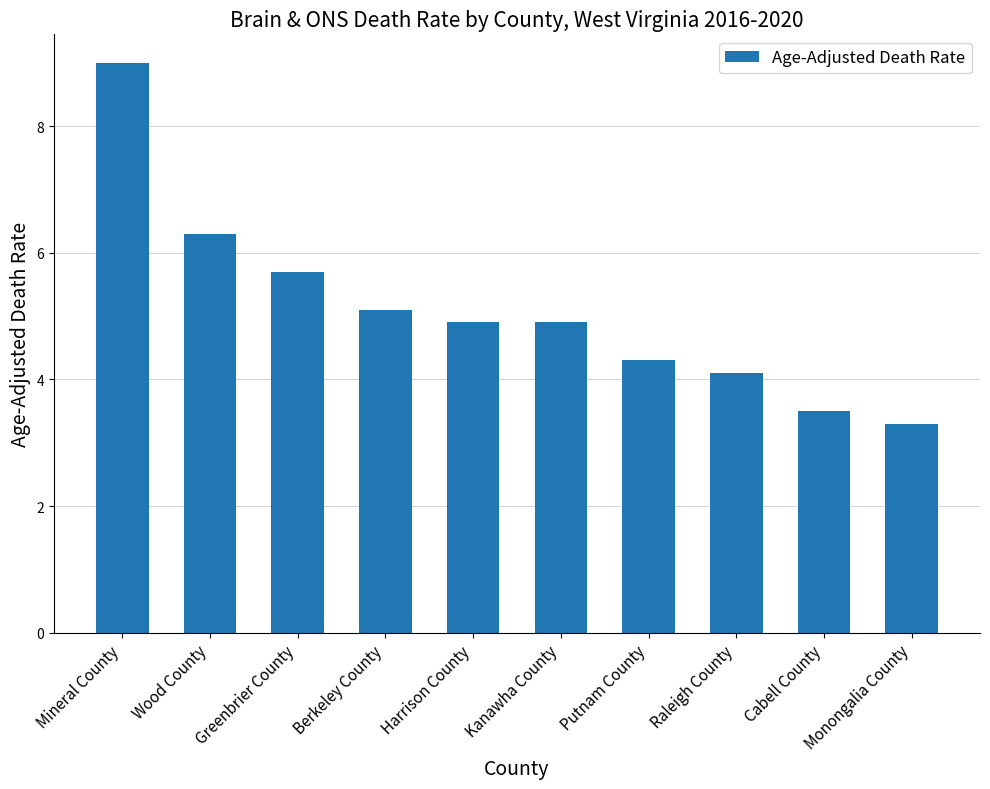

Which has a higher value, Mineral County or Raleigh County?

Mineral County